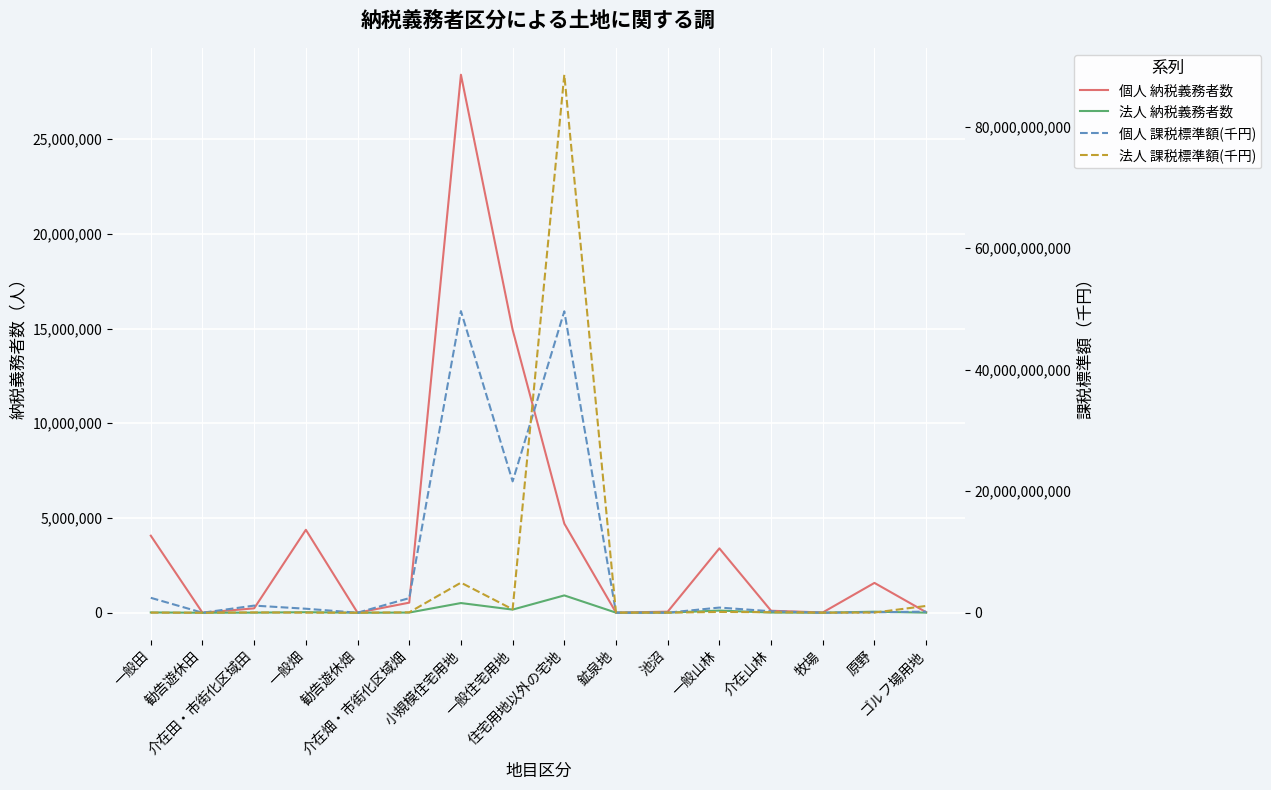

What is the value of the 法人 納税義務者数 point at the 1st from the left?

14417